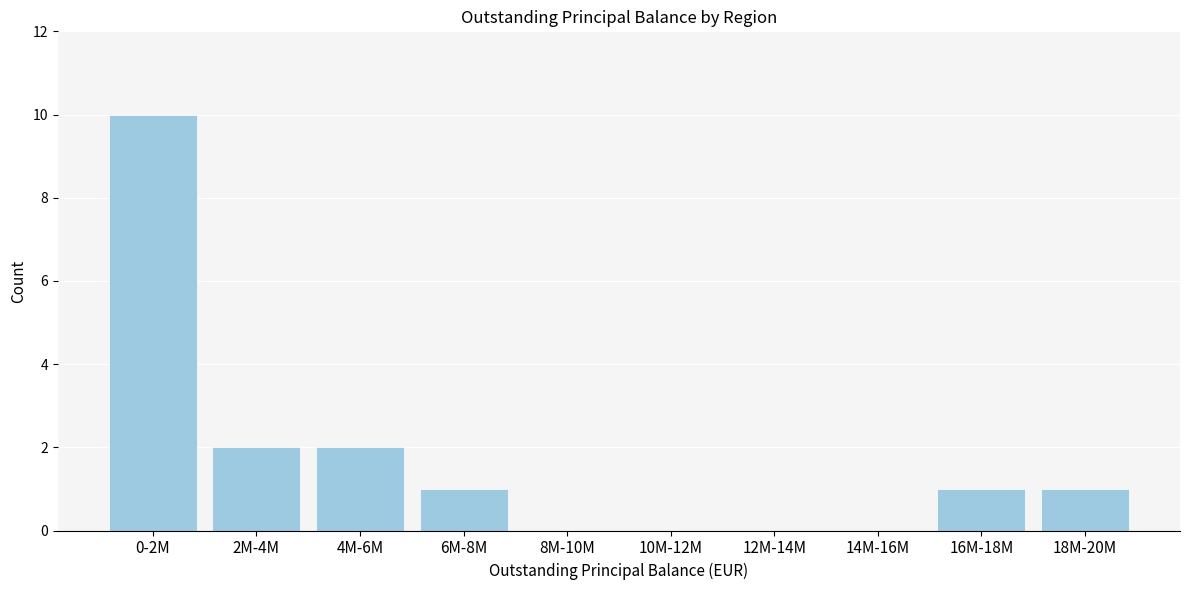

Reading left to right, extract all data points from this chart.

0-2M=10	2M-4M=2	4M-6M=2	6M-8M=1	8M-10M=0	10M-12M=0	12M-14M=0	14M-16M=0	16M-18M=1	18M-20M=1